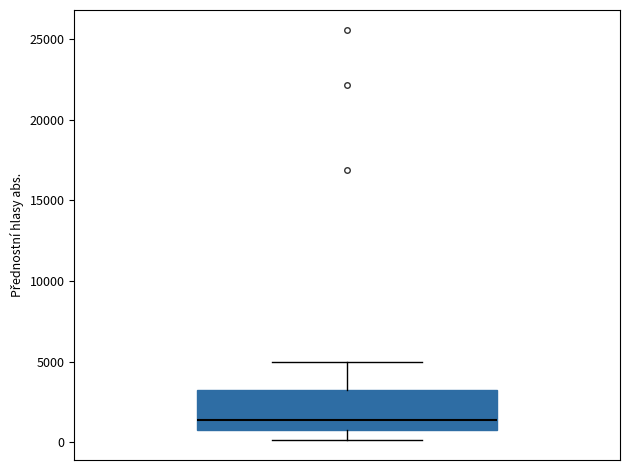

Where is the upper edge of the box on the y-axis? The values are not printed on the chart, so give them approximately, as read against the axis.

3000